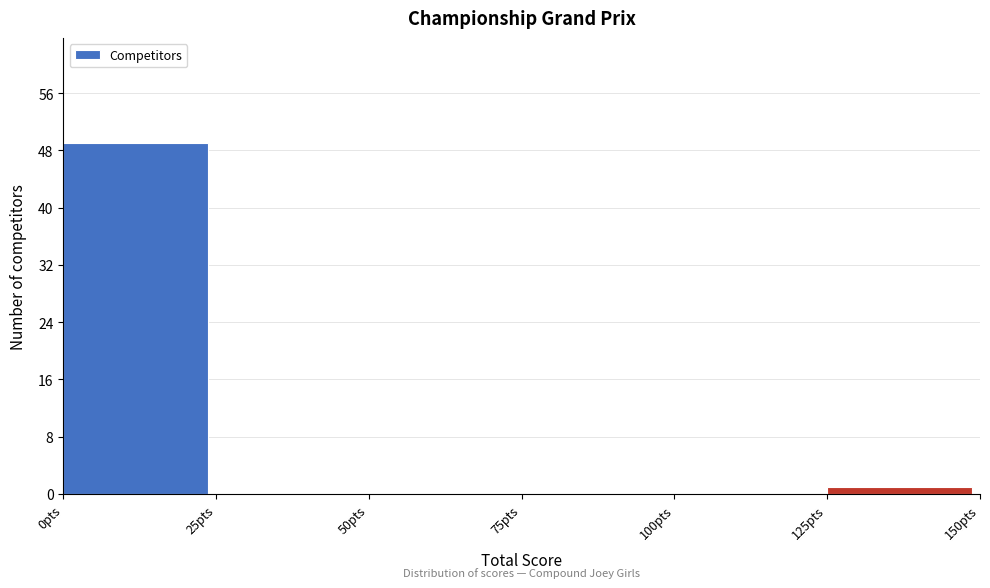

Reading left to right, transcribe this chart: for each bar, give the range it covers on the x-axis and its height. The values are not printed on the chart, so give them approximately, as read against the axis.

0 to 25: 49
25 to 50: 0
50 to 75: 0
75 to 100: 0
100 to 125: 0
125 to 150: 1